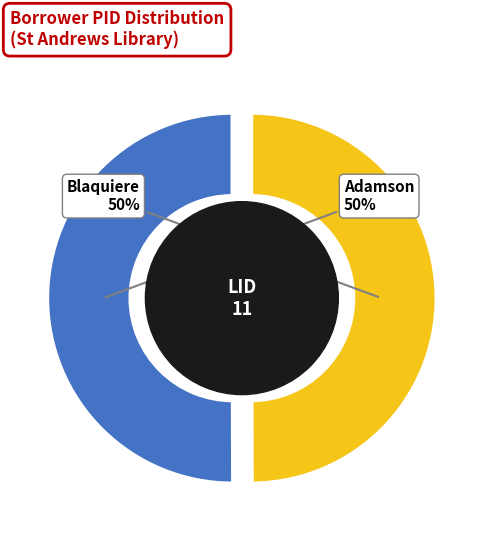

Is it true that Adamson (pid 49055) is 58% of the pie?

False